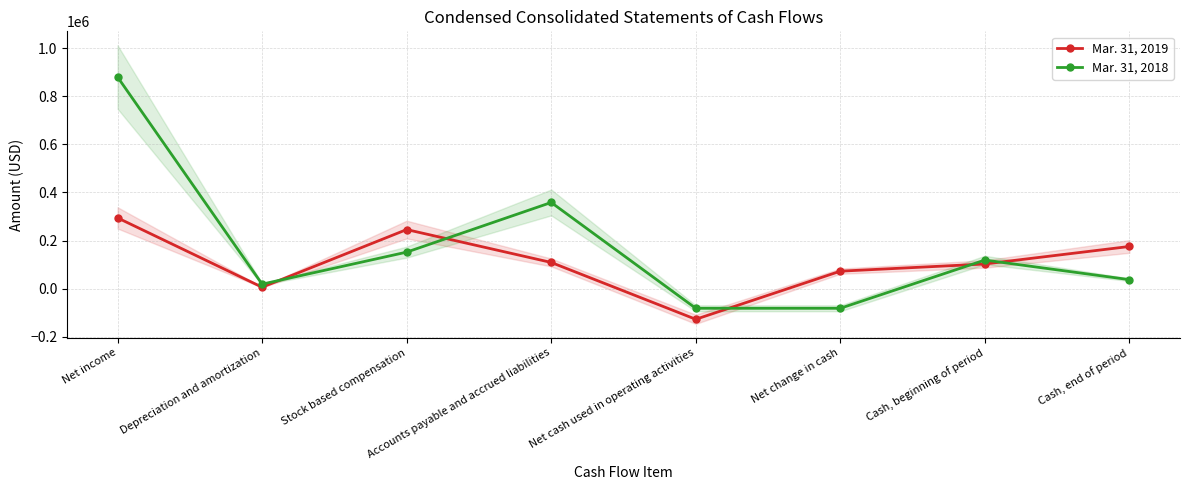

Reading right to left, transcribe all the data shown in this chart.

Mar. 31, 2019: Cash, end of period=175504	Cash, beginning of period=102698	Net change in cash=72806	Net cash used in operating activities=-127194	Accounts payable and accrued liabilities=109107	Stock based compensation=245775	Depreciation and amortization=6159	Net income=294370
Mar. 31, 2018: Cash, end of period=37590	Cash, beginning of period=119028	Net change in cash=-81438	Net cash used in operating activities=-81438	Accounts payable and accrued liabilities=358431	Stock based compensation=151971	Depreciation and amortization=18893	Net income=879905